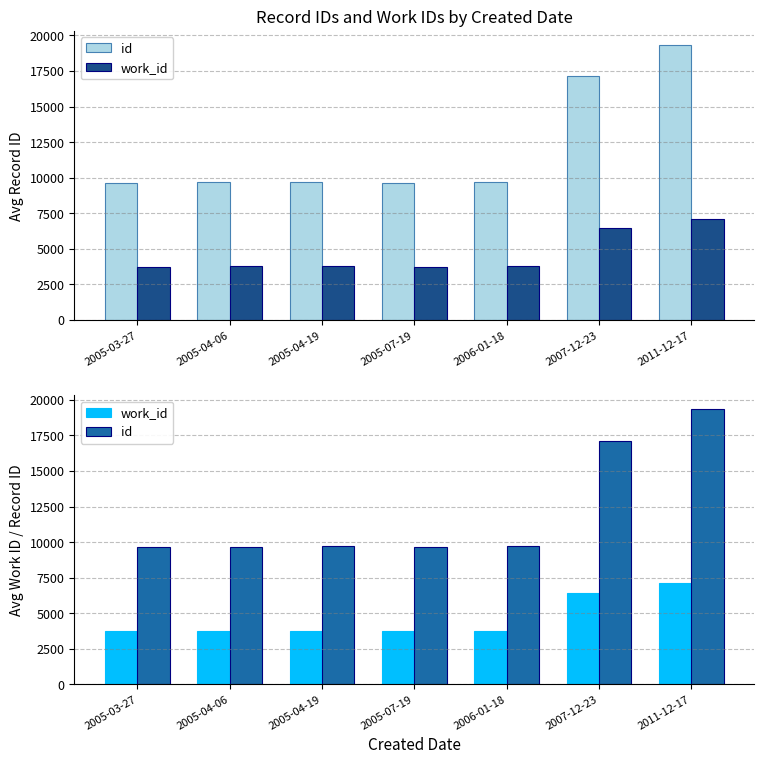

Which series has the largest total across all categories?

id